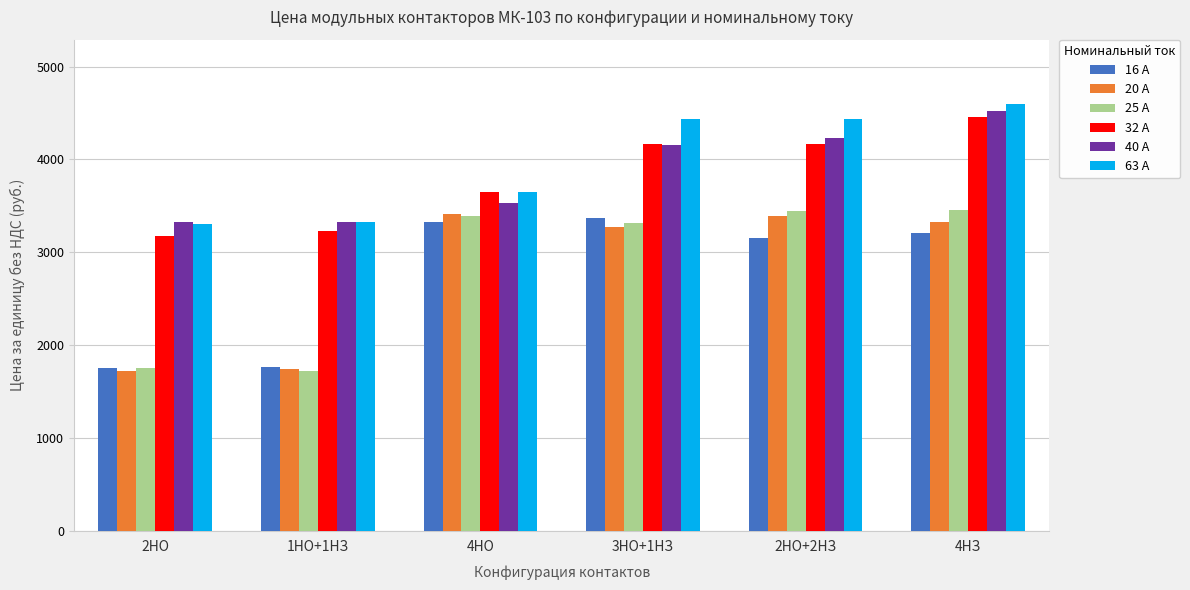

True or false: 20 А has a value of 1118 at 4НЗ.

False